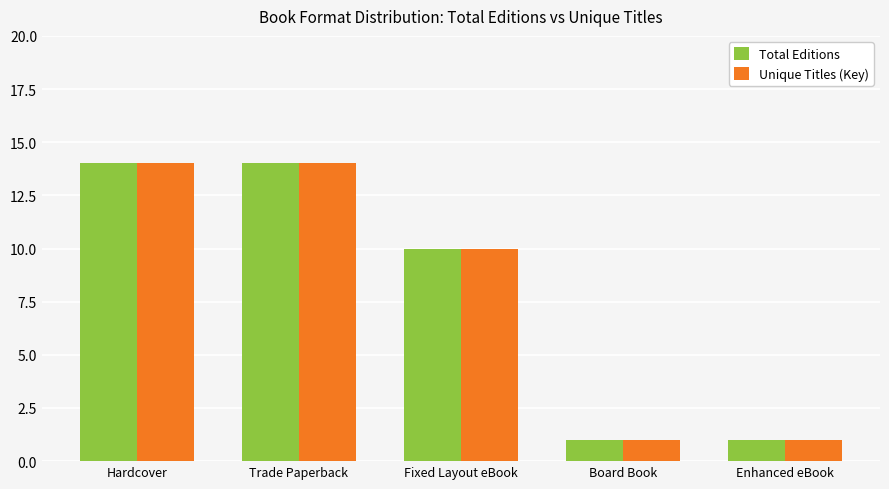

At which label does Unique Titles (Key) first exceed 10?

Hardcover